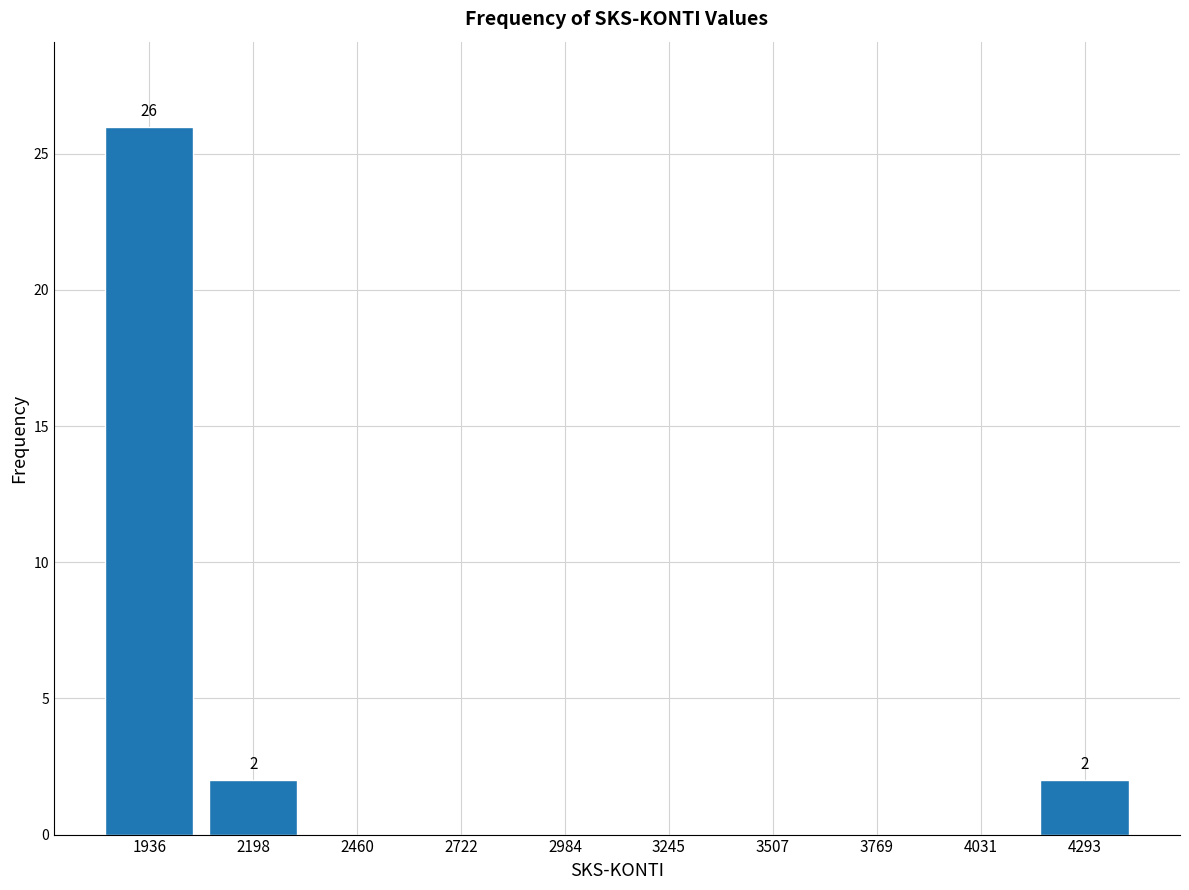

Which range on the x-axis has the tallest bar?

1800 to 2050